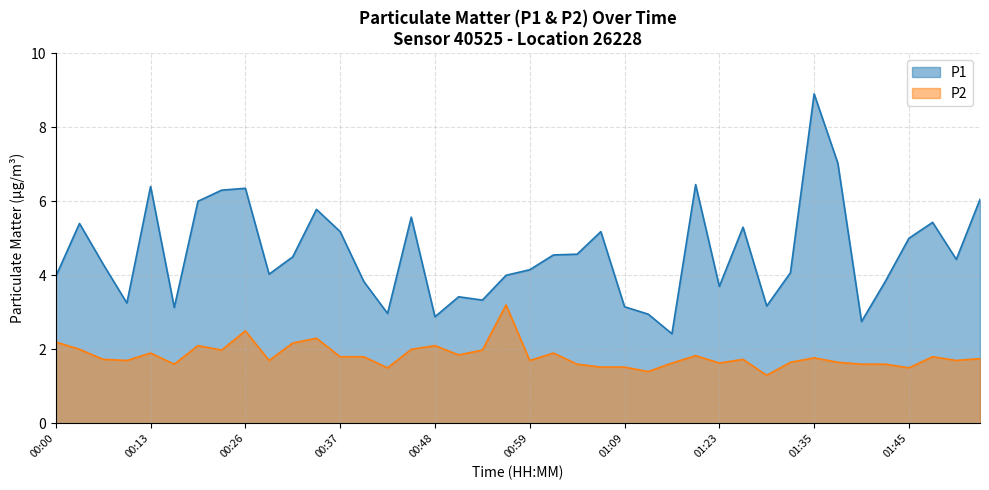

True or false: P1 and P2 cross at least once.

False